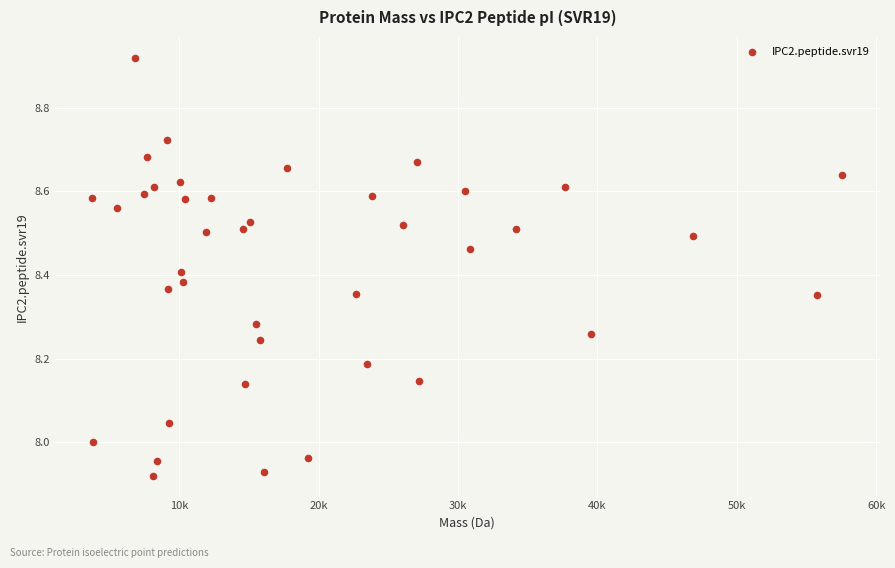

What is the range of X values (max minus min)?

53798.0